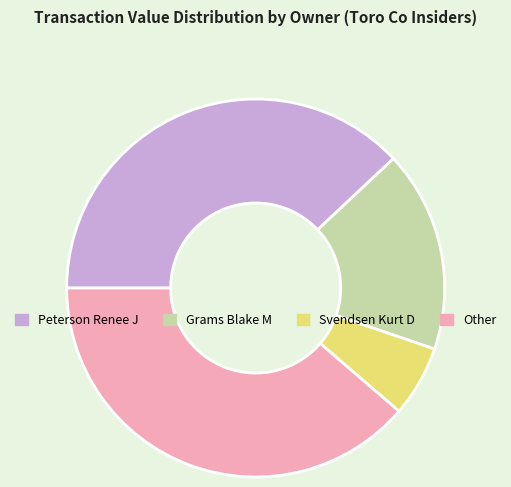

Is there a majority slice in this chart?

No